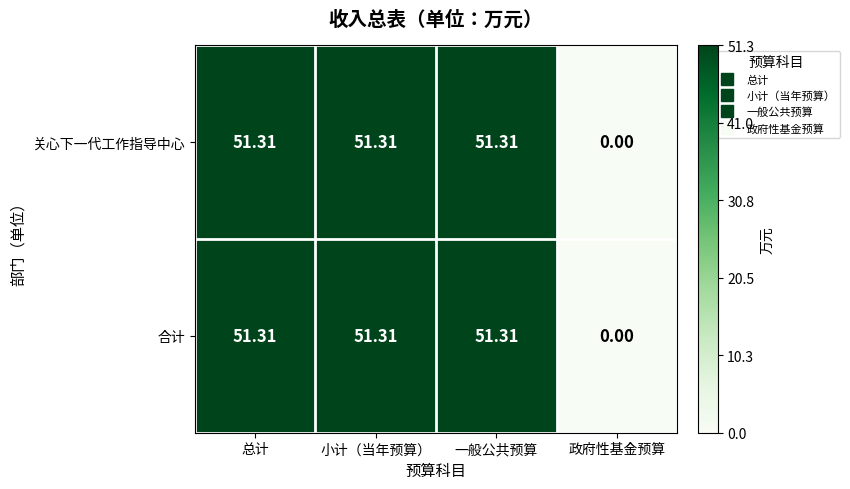

At which label is 关心下一代工作指导中心 closest to 25?

政府性基金预算